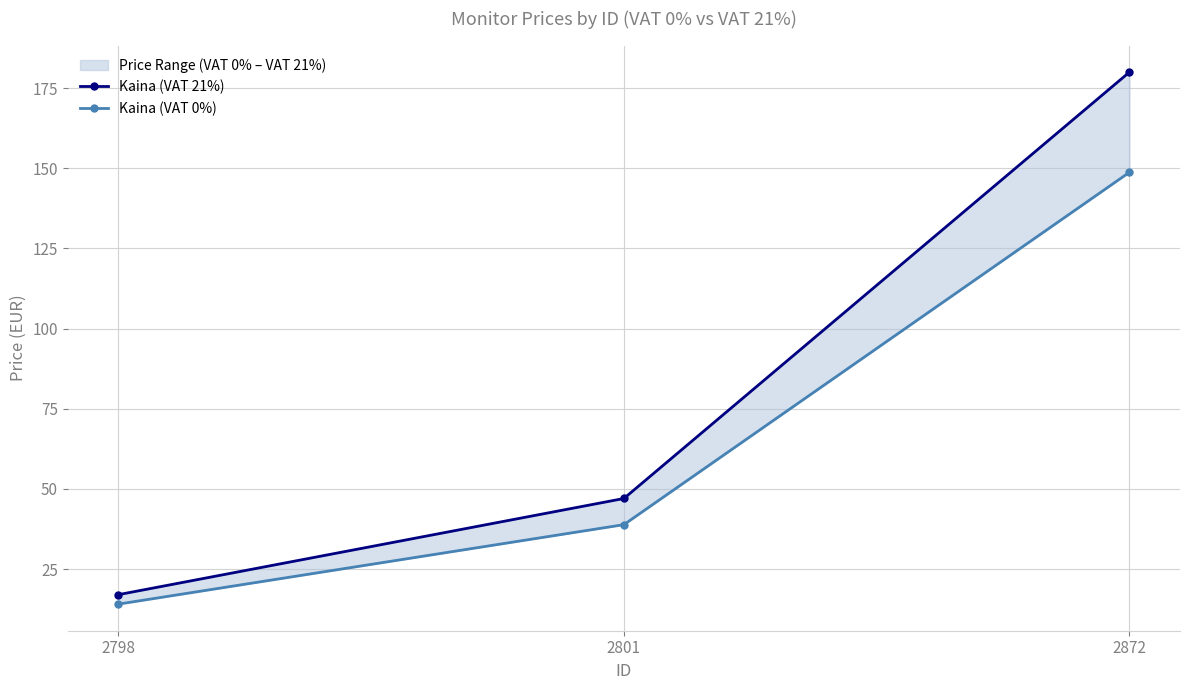

Is it true that Kaina (VAT 0%) equals 14.1 at 2798?

True